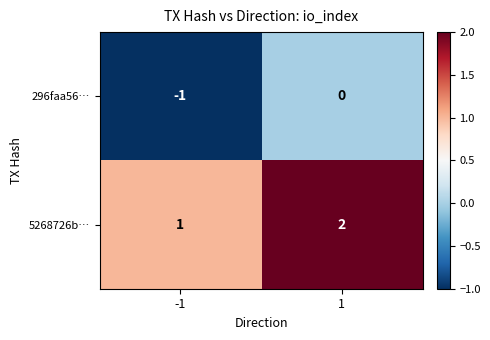

The 296faa56… series shows -1 at -1. True or false?

True